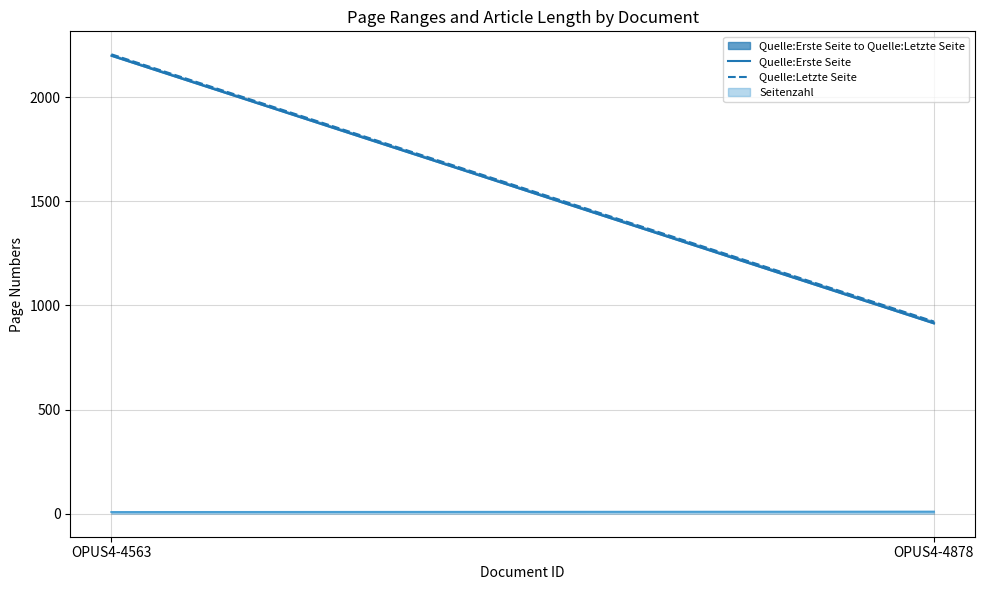

At which category is the sum across all series the highest?

OPUS4-4563